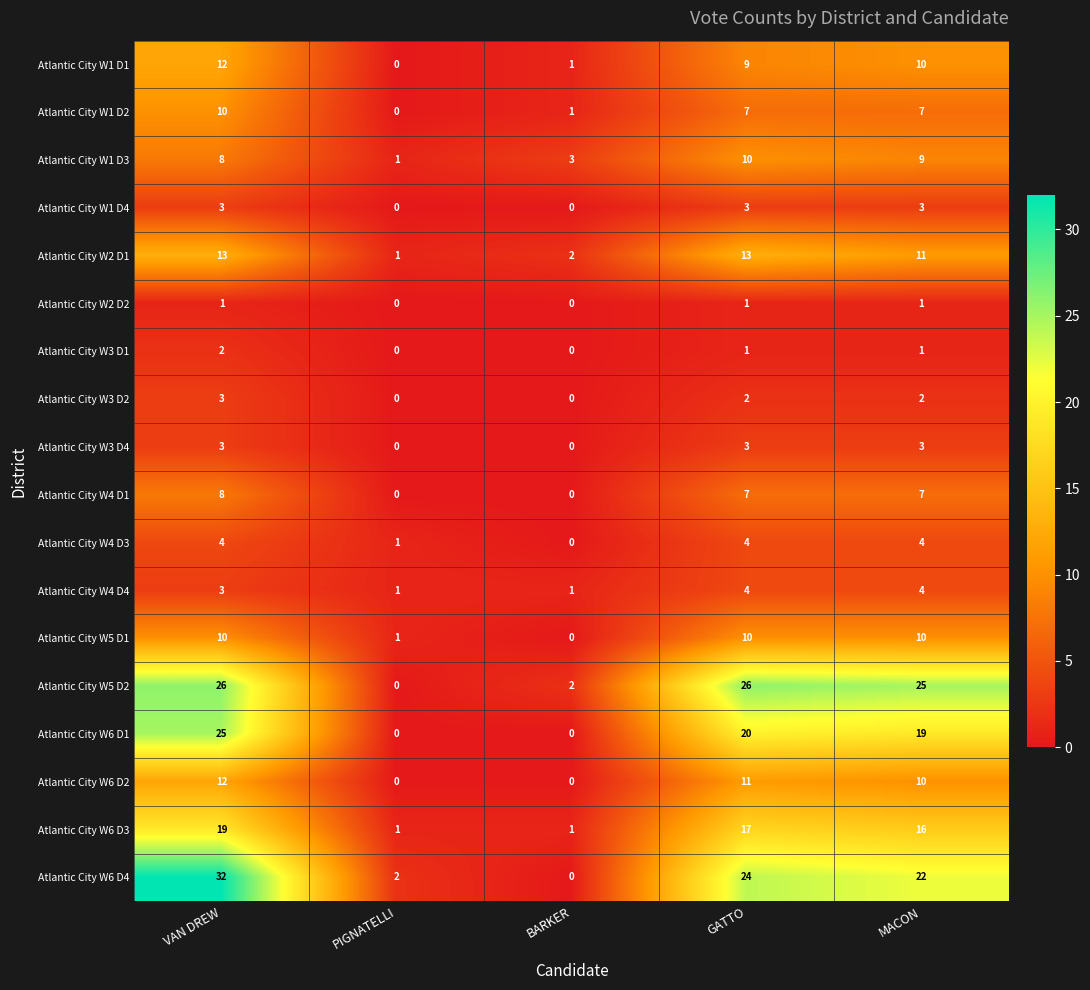

At how many categories does at least one series exceed 14?

3